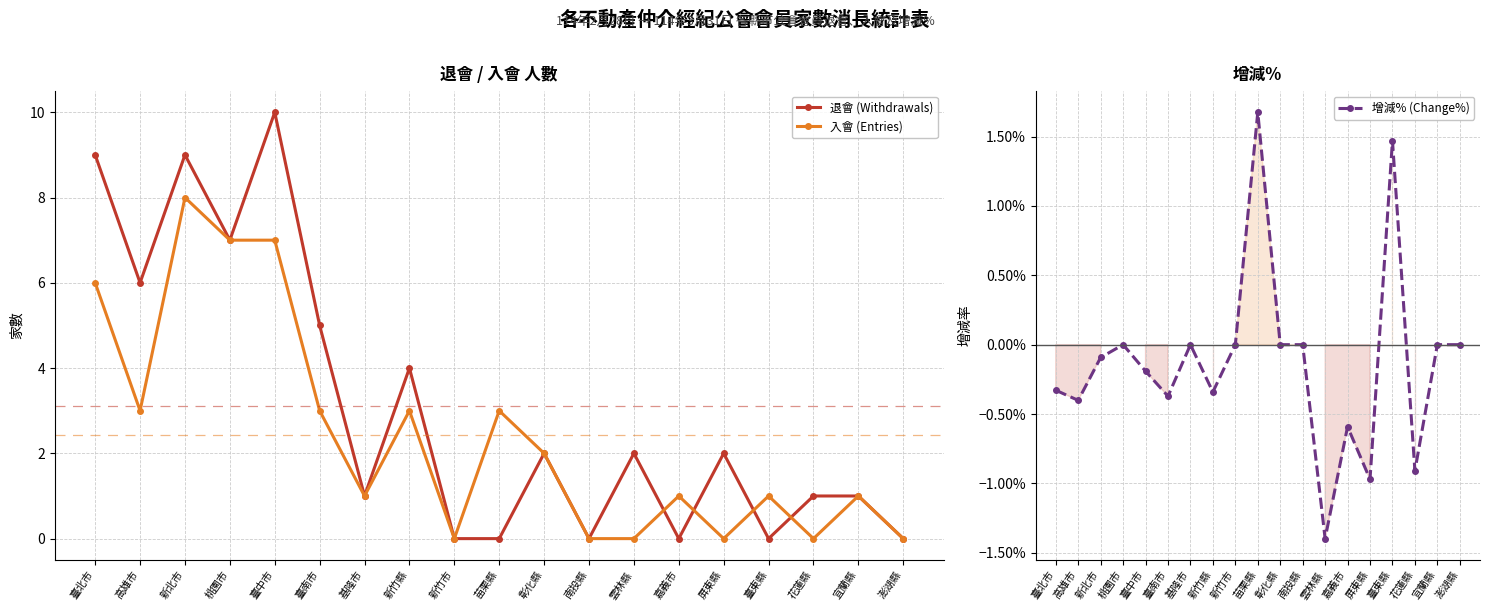

The 退會 (Withdrawals) series shows 2.0 at 彰化縣. True or false?

True